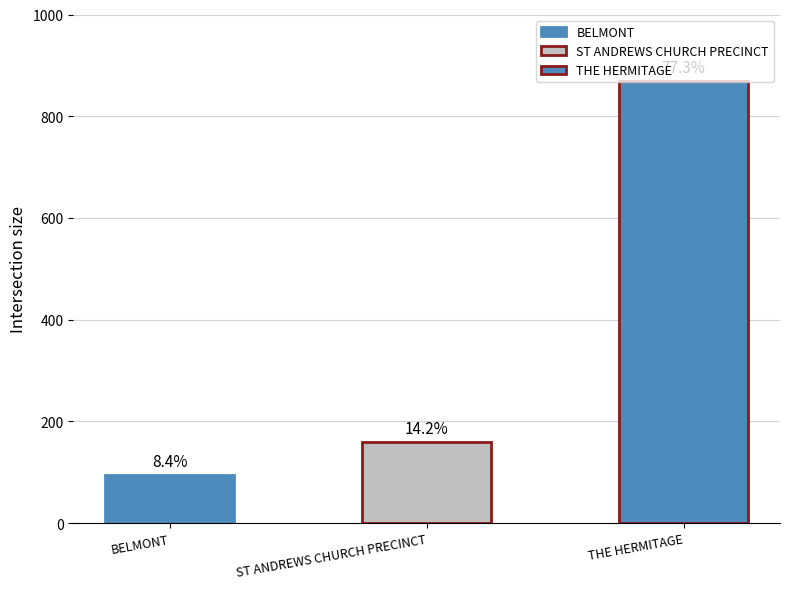

Read the value at THE HERMITAGE, to the nearest 100.

900